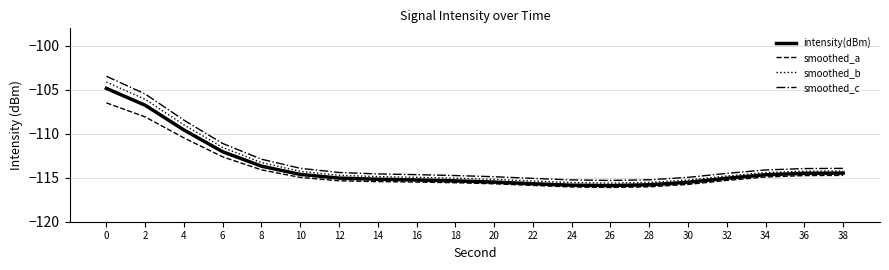

True or false: smoothed_b and smoothed_a cross at least once.

False